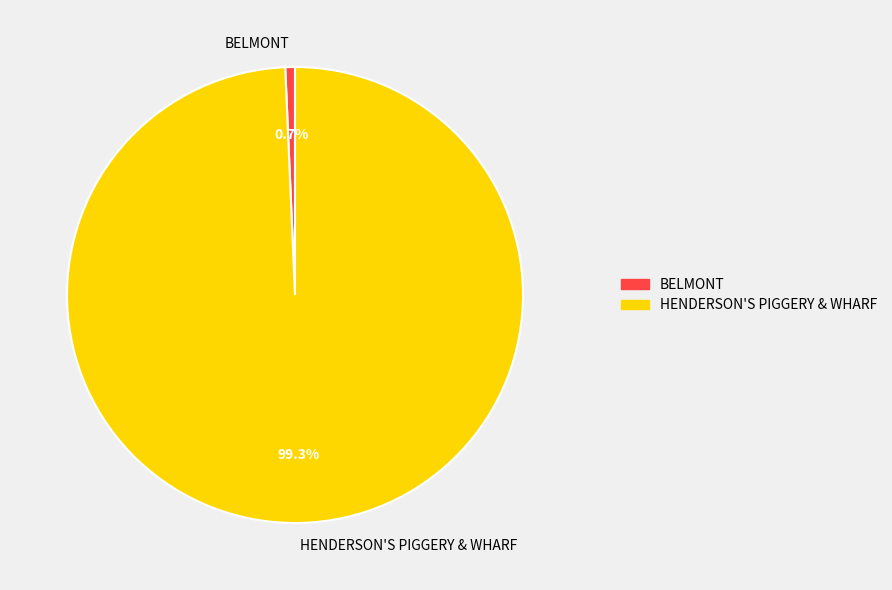

Do HENDERSON'S PIGGERY & WHARF and BELMONT together represent more than half of the pie?

Yes